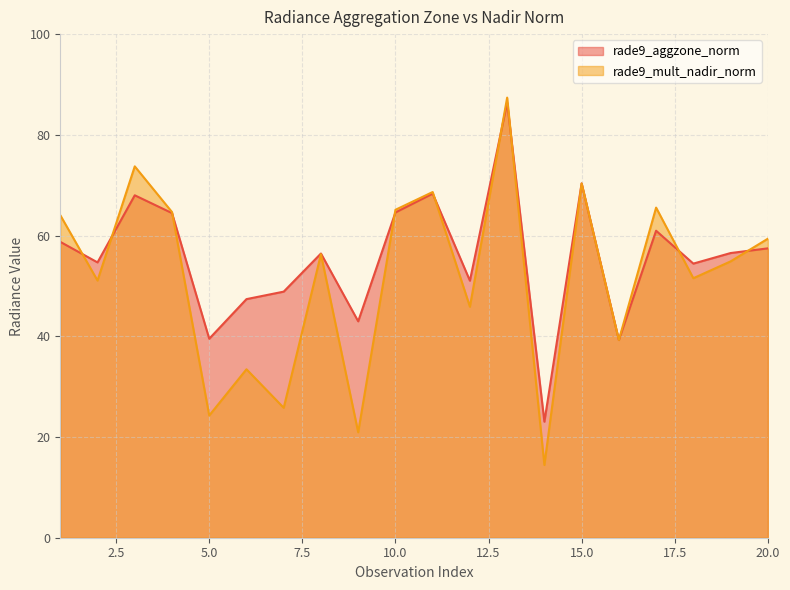

True or false: rade9_aggzone_norm has more than 0 points higher than both neighbors.

True